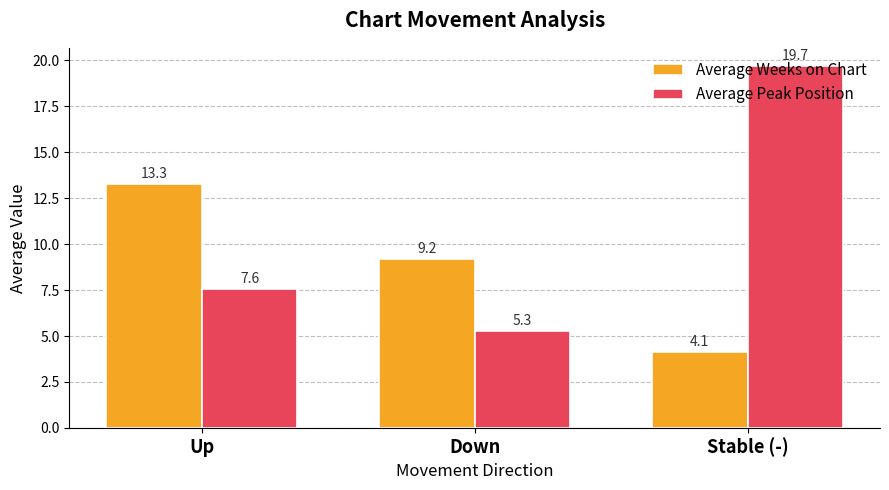

Reading right to left, transcribe all the data shown in this chart.

Average Weeks on Chart: Stable (-)=4.1	Down=9.2	Up=13.3
Average Peak Position: Stable (-)=19.7	Down=5.3	Up=7.6